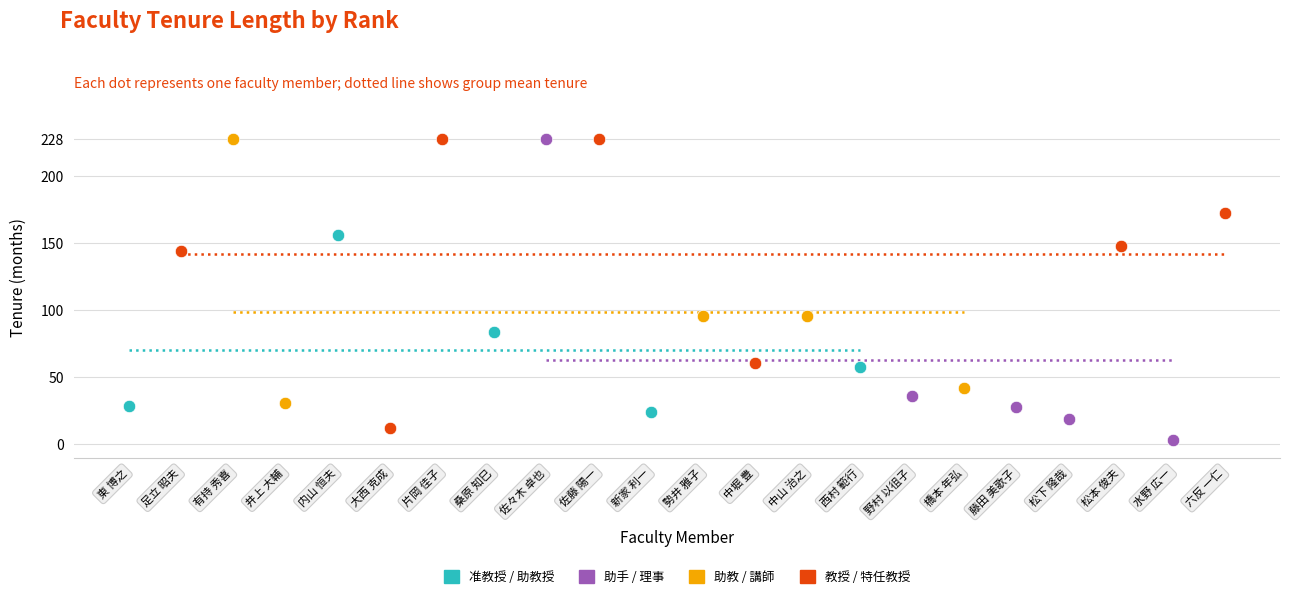

What are all the series names shown in the legend?

准教授 / 助教授, 助手 / 理事, 助教 / 講師, 教授 / 特任教授